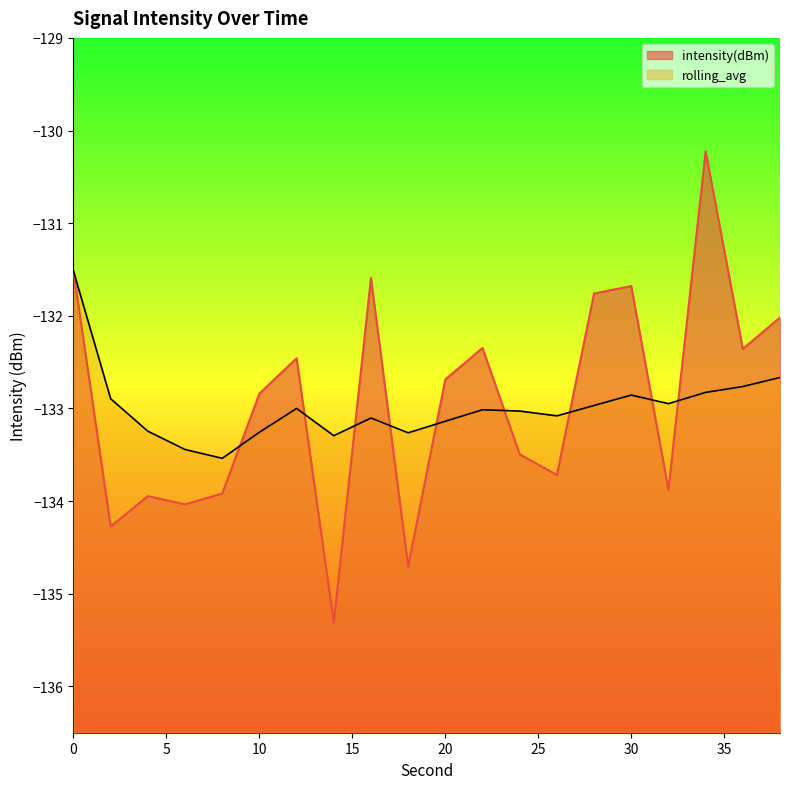

Reading left to right, extract all data points from this chart.

intensity(dBm): 0=-131.5	2=-134.3	4=-133.9	6=-134.0	8=-133.9	10=-132.8	12=-132.5	14=-135.3	16=-131.6	18=-134.7	20=-132.7	22=-132.3	24=-133.5	26=-133.7	28=-131.8	30=-131.7	32=-133.9	34=-130.2	36=-132.4	38=-132.0
rolling_avg: 0=-131.5	2=-132.9	4=-133.2	6=-133.4	8=-133.5	10=-133.3	12=-133.0	14=-133.3	16=-133.1	18=-133.3	20=-133.1	22=-133.0	24=-133.0	26=-133.1	28=-133.0	30=-132.9	32=-132.9	34=-132.8	36=-132.8	38=-132.7